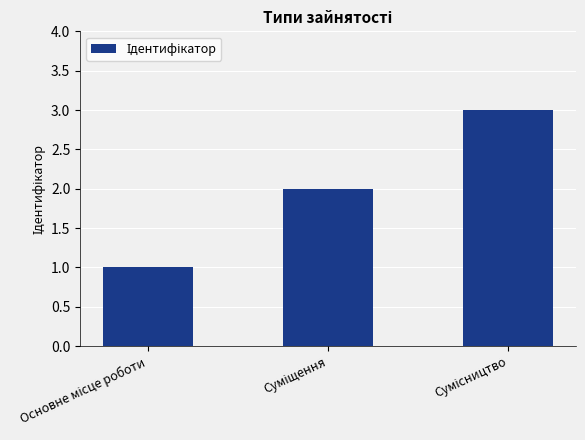

What is the sum of all values?

6